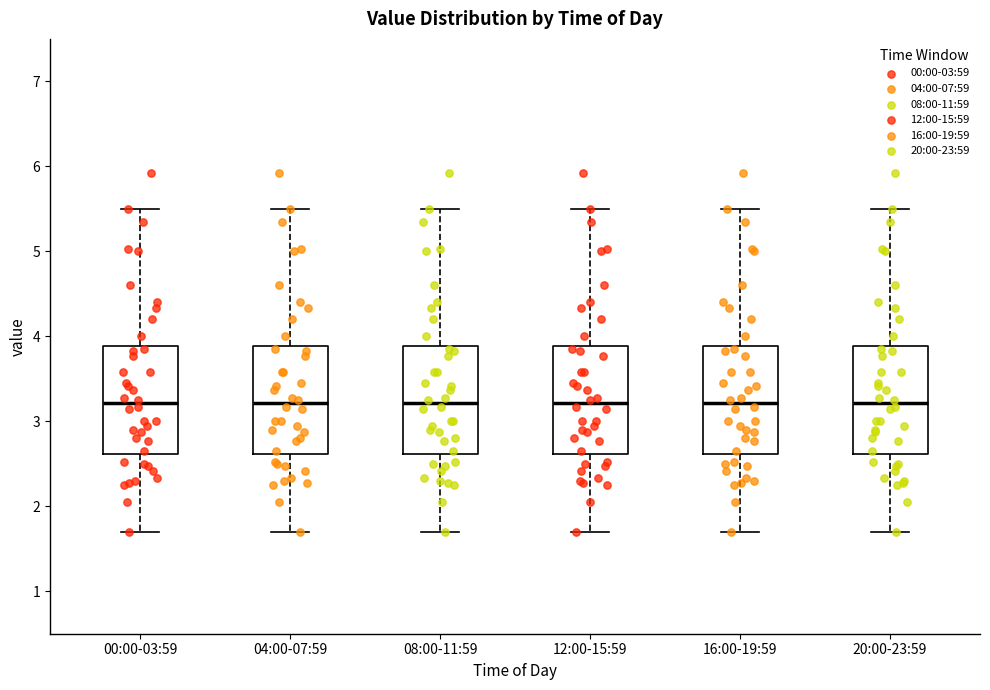

Reading left to right, read every box against the y-axis: the position of its median line, the range the box covers, and the ends of its whiskers. The values are not printed on the chart, so give them approximately, as read against the axis.

00:00-03:59: median 3.2, box 2.6 to 3.9, whiskers 1.7 to 5.5
04:00-07:59: median 3.2, box 2.6 to 3.9, whiskers 1.7 to 5.5
08:00-11:59: median 3.2, box 2.6 to 3.9, whiskers 1.7 to 5.5
12:00-15:59: median 3.2, box 2.6 to 3.9, whiskers 1.7 to 5.5
16:00-19:59: median 3.2, box 2.6 to 3.9, whiskers 1.7 to 5.5
20:00-23:59: median 3.2, box 2.6 to 3.9, whiskers 1.7 to 5.5